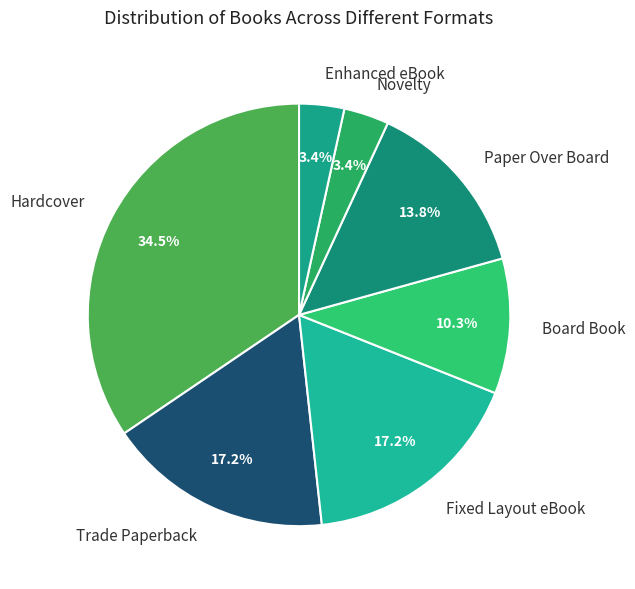

What is the largest slice in the pie chart?

Hardcover